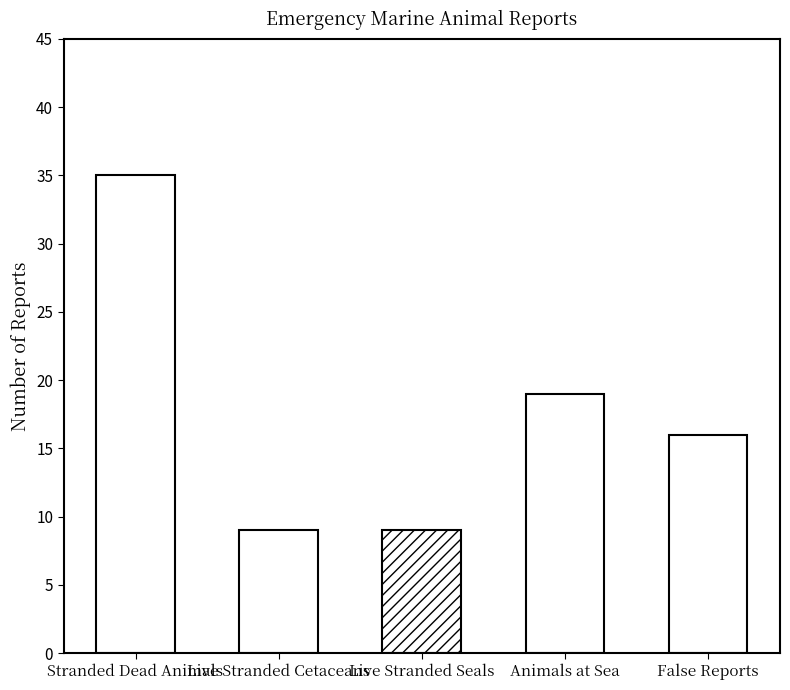

What is the sum of the values at Live Stranded Seals and Stranded Dead Animals?

44